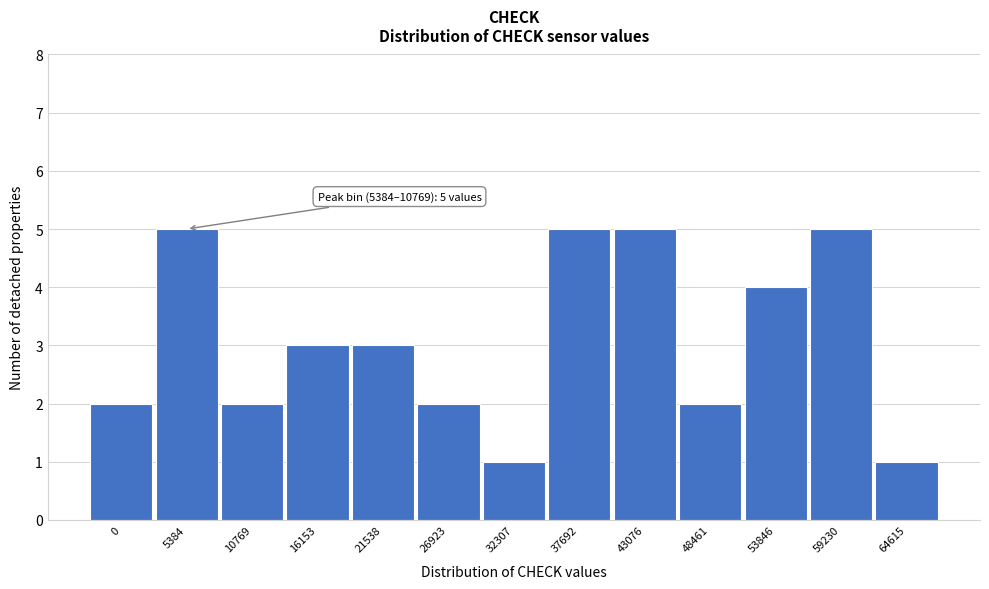

Reading right to left, what are all the values shown in this chart?

1	5	4	2	5	5	1	2	3	3	2	5	2